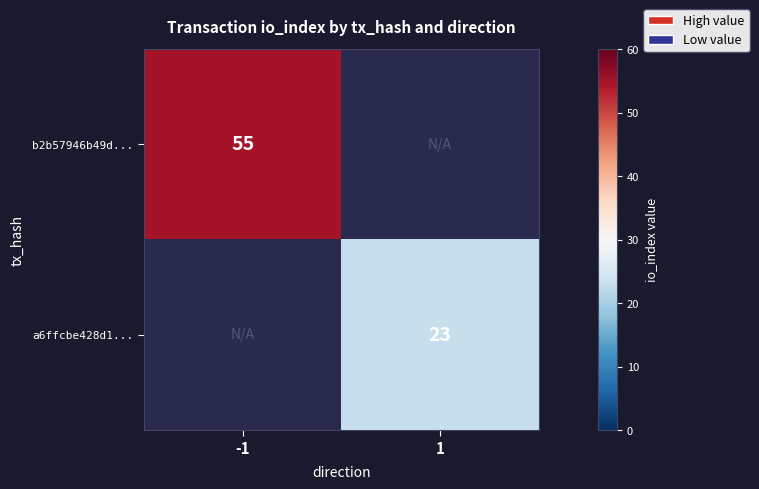

True or false: b2b57946b49d... has a value of 55 at -1.

True